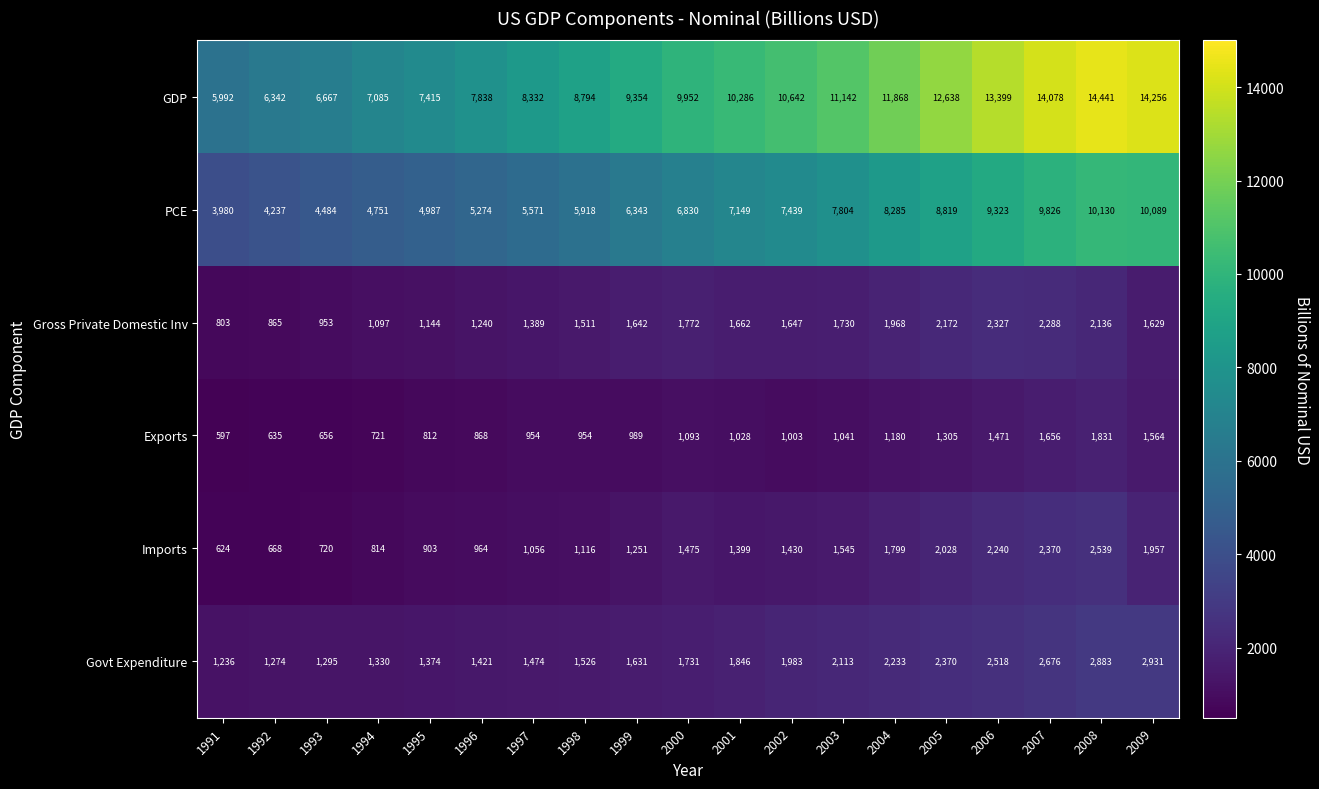

List the series in order of their peak value, lowest first.

Exports, Gross Private Domestic Inv, Imports, Govt Expenditure, PCE, GDP